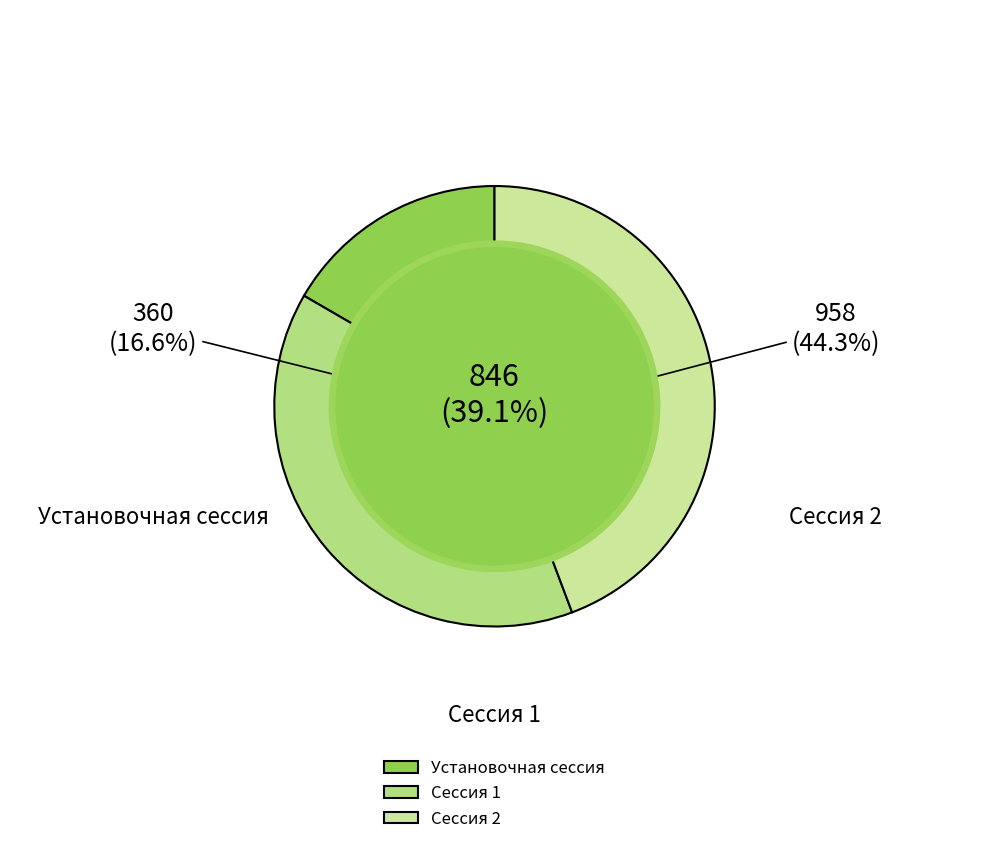

What is the smallest slice in the pie chart?

Установочная сессия